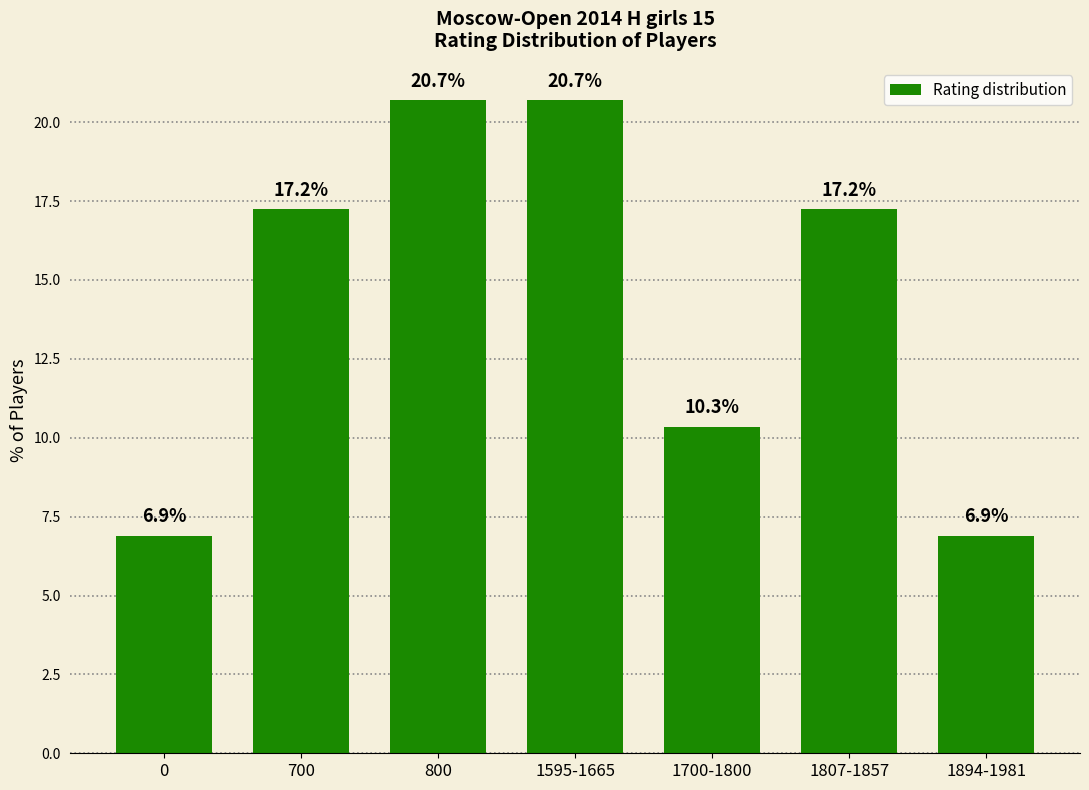

What is the average value?

14.3